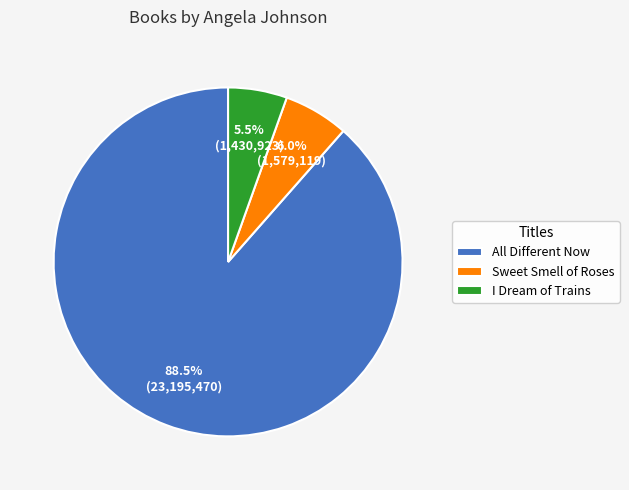

Is it true that Sweet Smell of Roses is 1% of the pie?

False